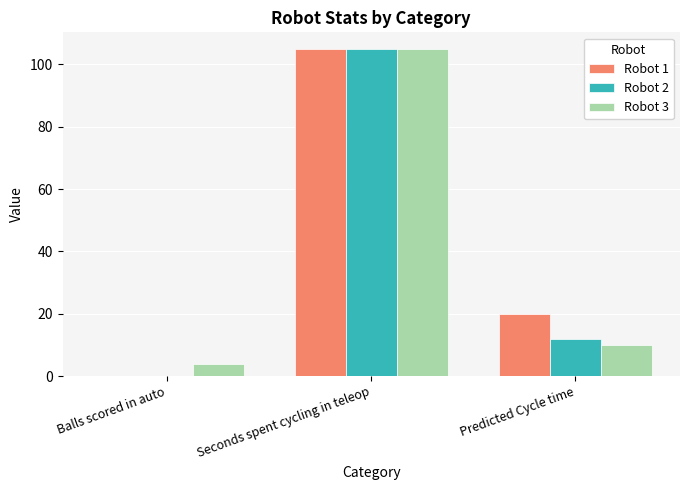

Where is Robot 2 nearest to the value 52?

Predicted Cycle time